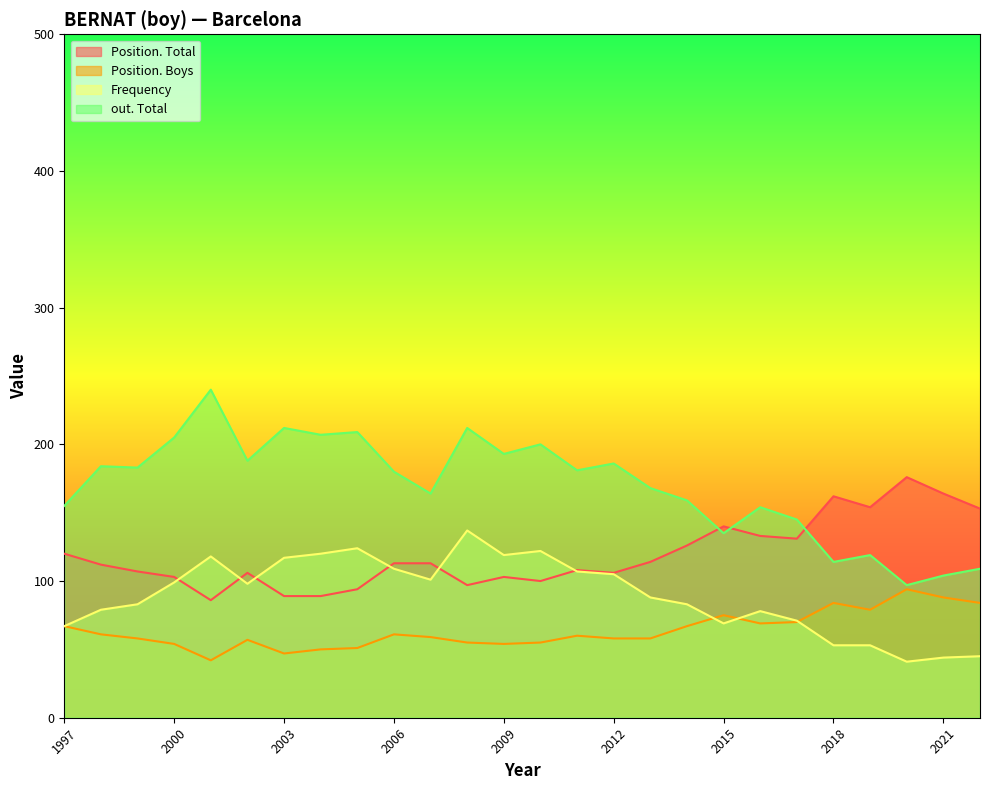

What is the approximate value of out. Total at 2005, to the nearest 50?

200